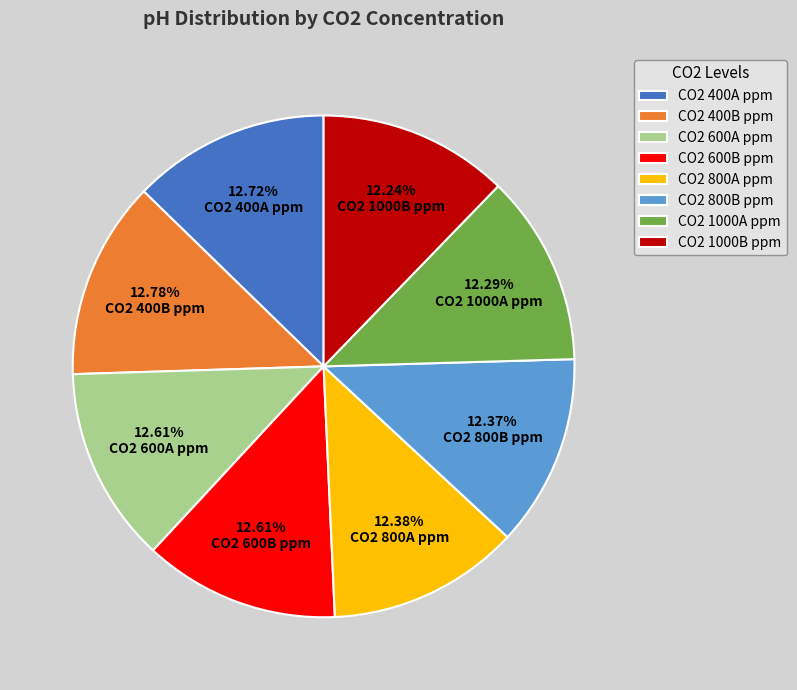

Is the sum of CO2 400A ppm and CO2 600A ppm greater than half?

No